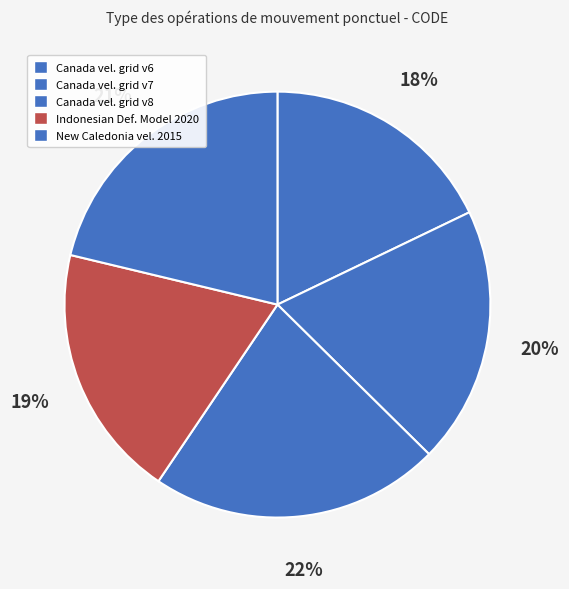

How many slices are in this pie chart?

5